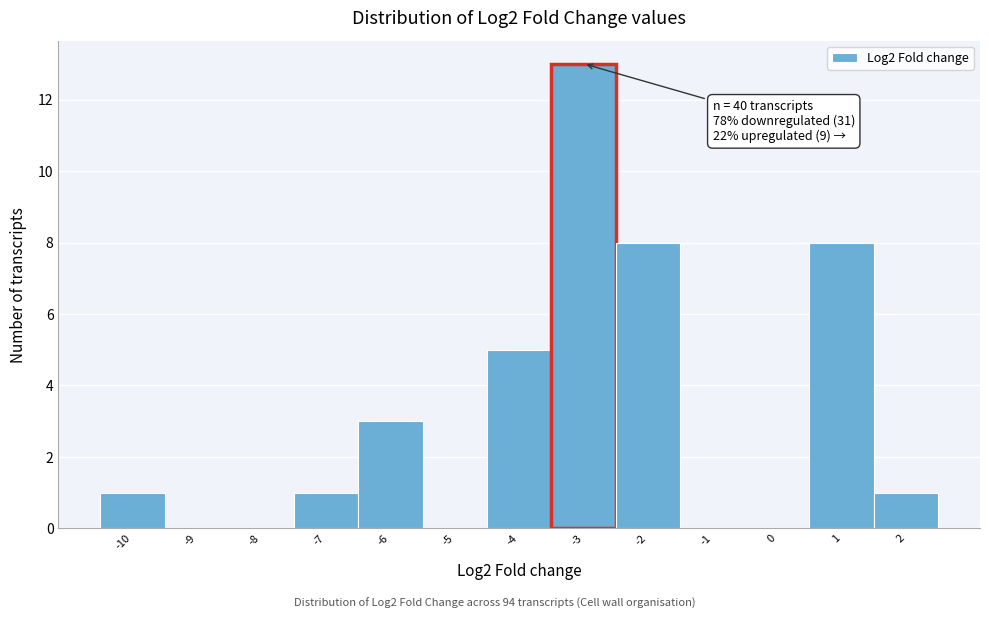

At which label is the value closest to 6?

-4